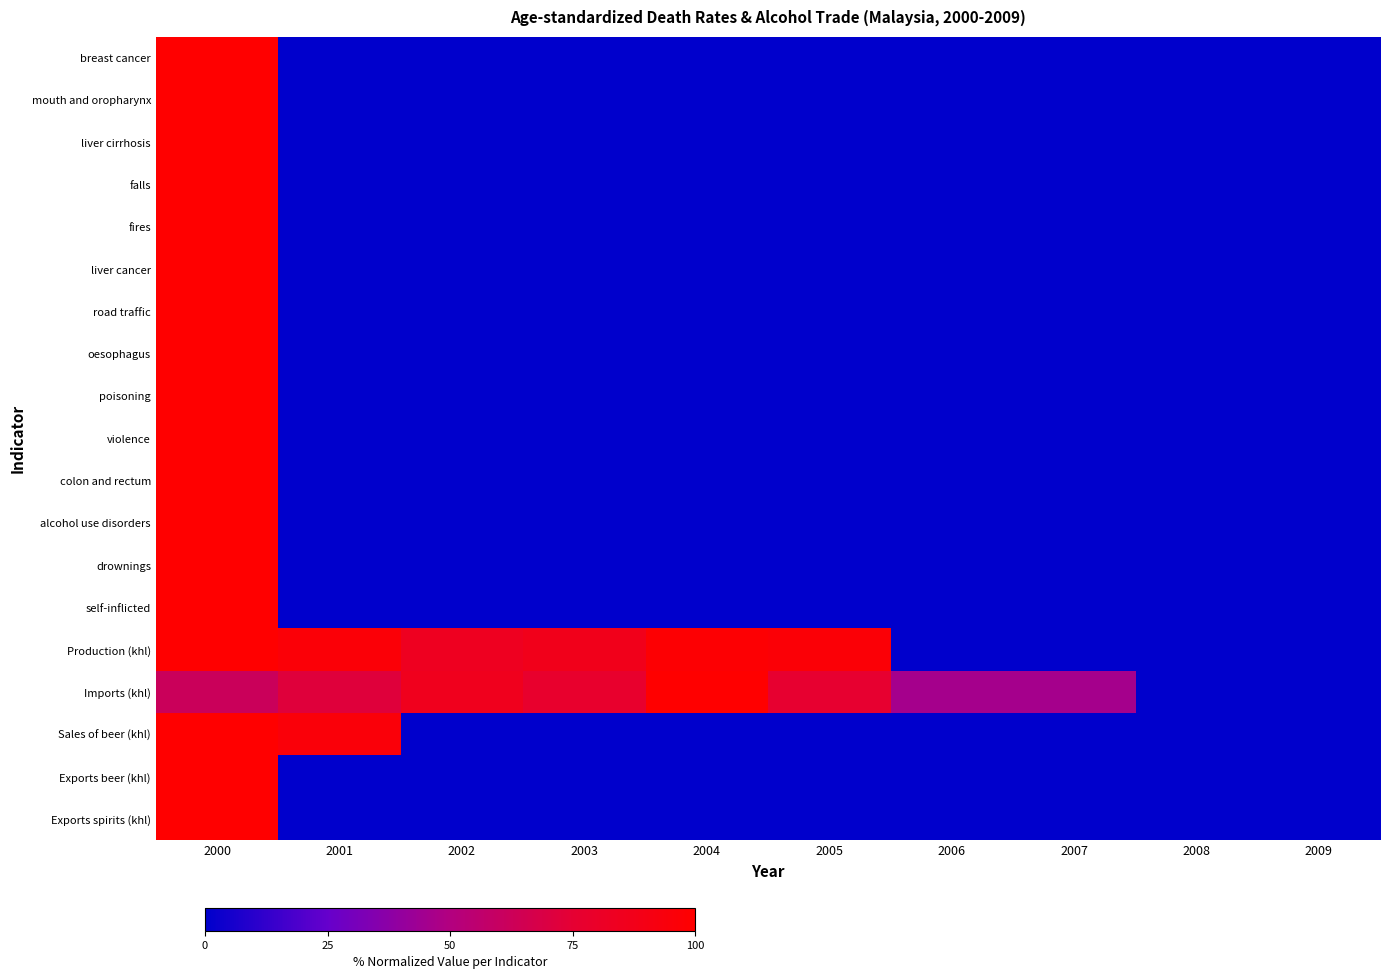

What is the greatest value displayed?

100.0